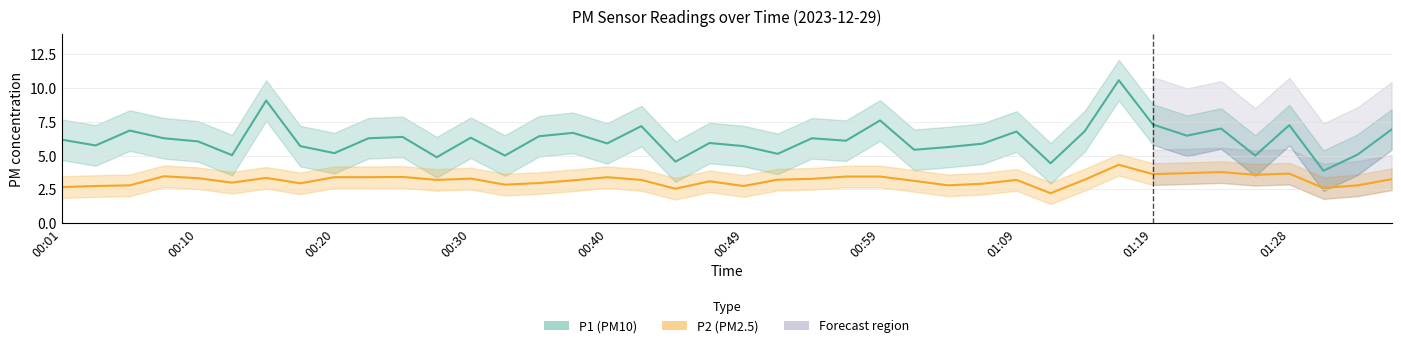

Which category has the highest value across all series?

31